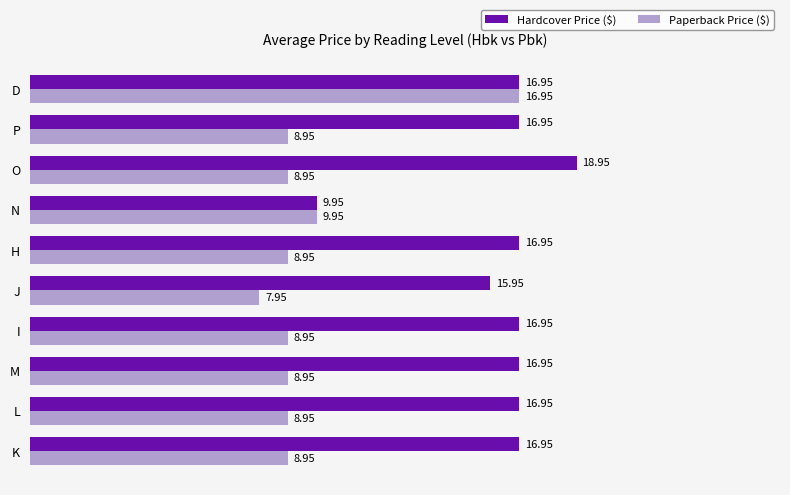

Where is Paperback Price ($) nearest to the value 12?

N